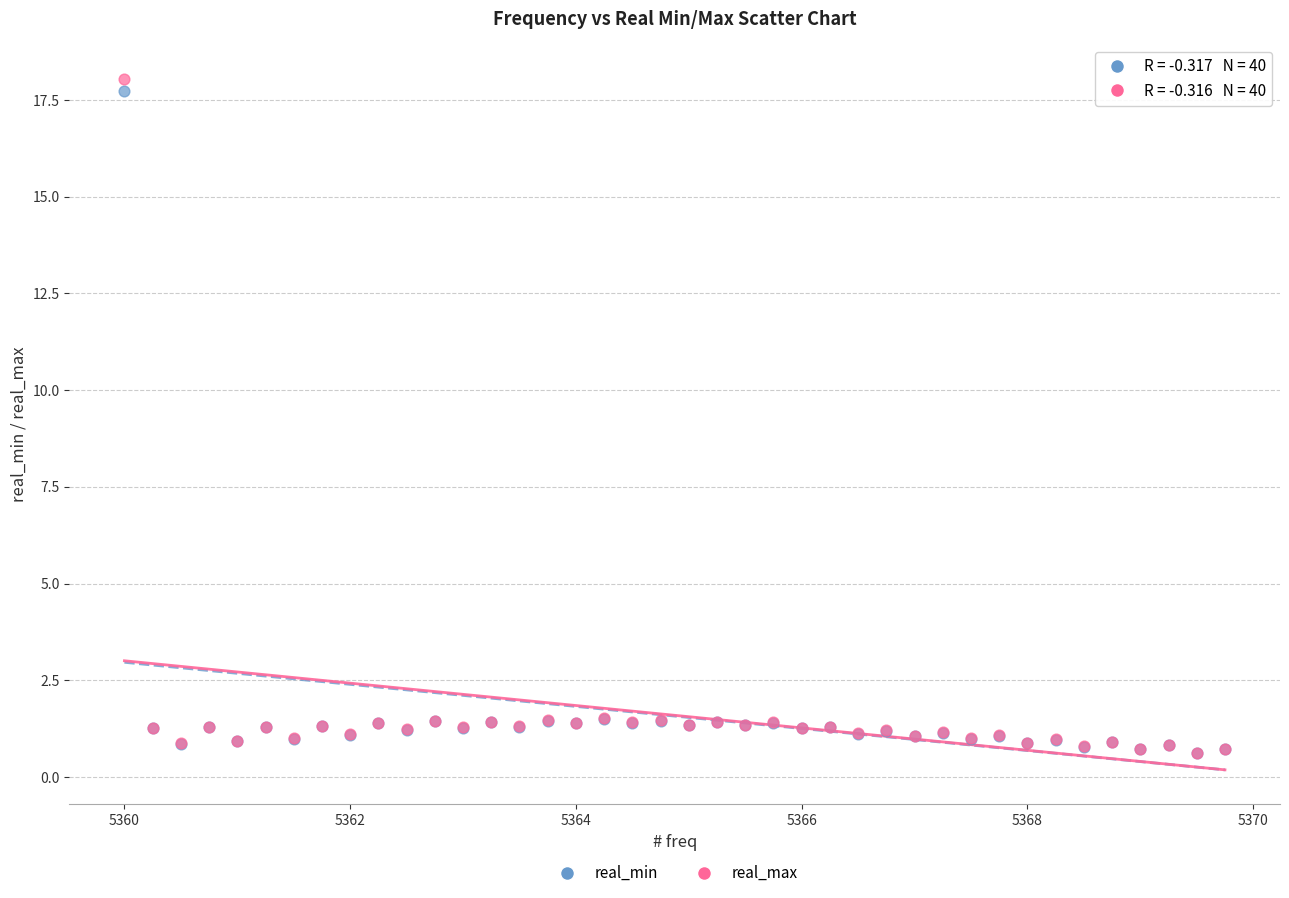

Which series reaches the maximum Y coordinate?

real_max